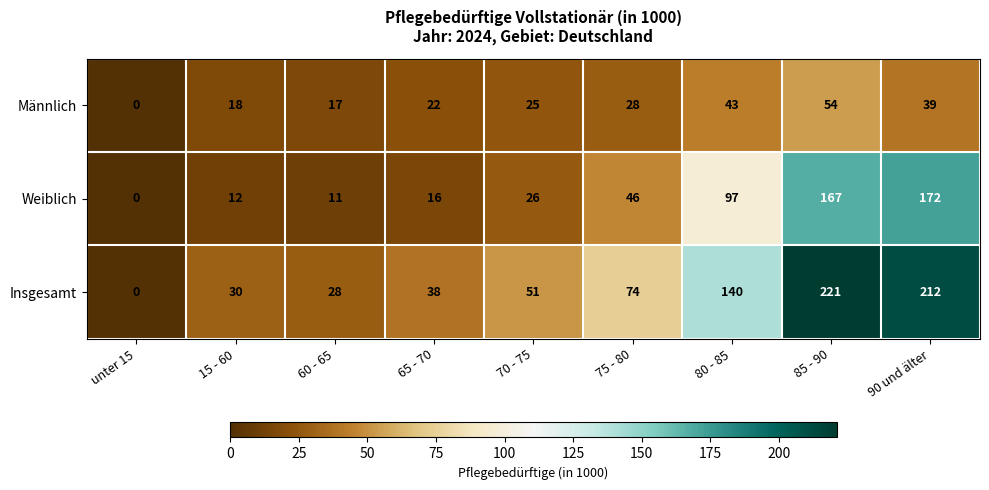

What is the sum of the Insgesamt values at 65 - 70 and 70 - 75?

89